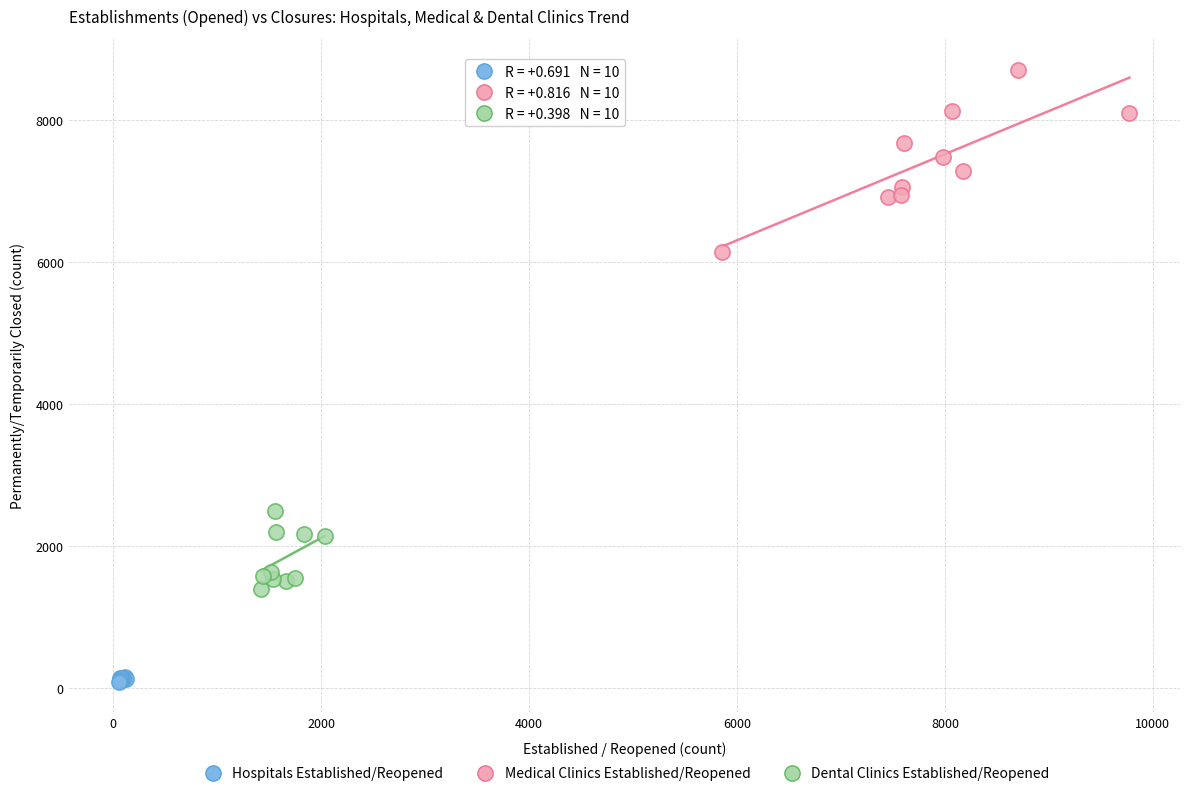

Which series has the widest spread of Y values?

Medical Clinics Established/Reopened